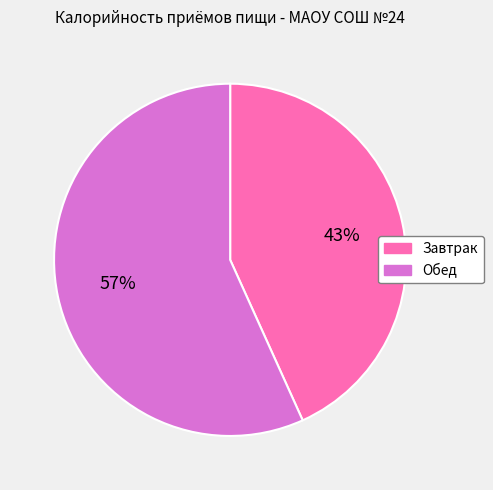

Is there a majority slice in this chart?

Yes